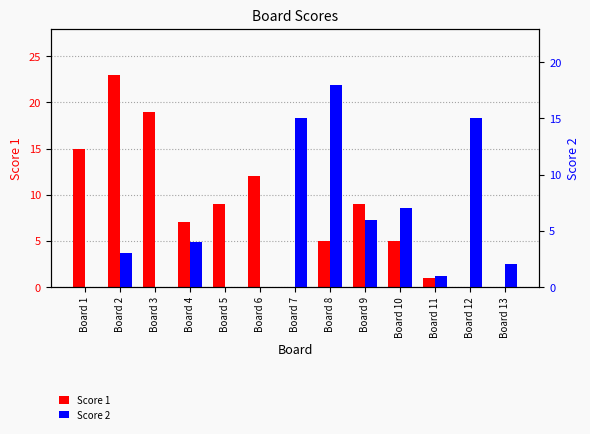

What are all the series names shown in the legend?

Score 1, Score 2